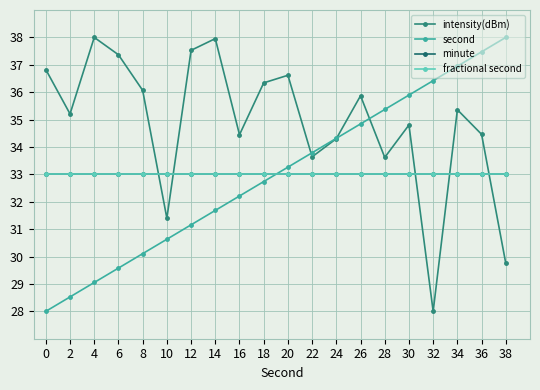

At 16, list the series in order from smallest to largest.

second, minute, fractional second, intensity(dBm)